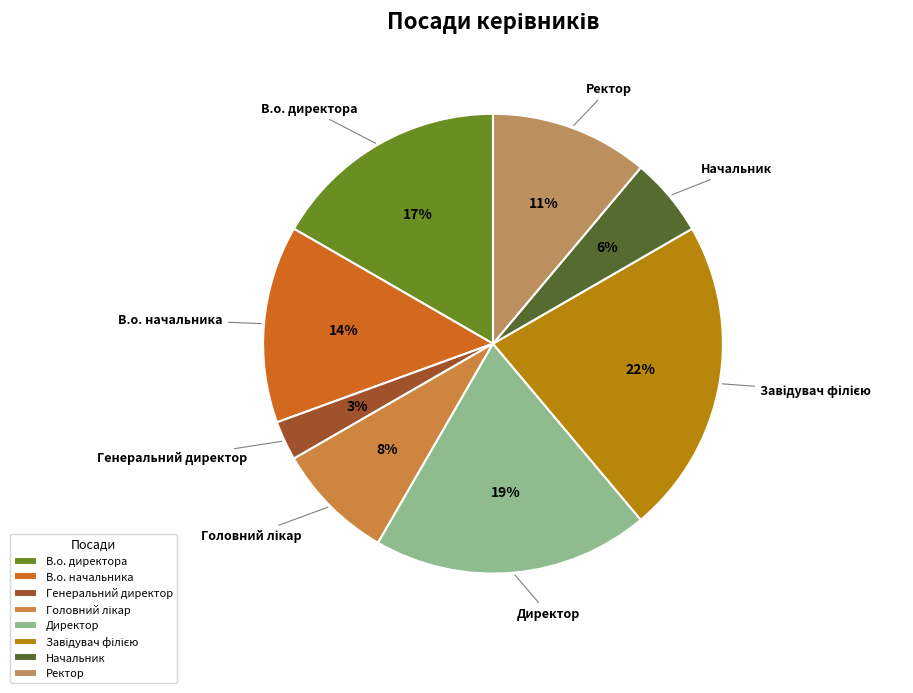

Which category has the smallest portion of the pie?

Генеральний директор